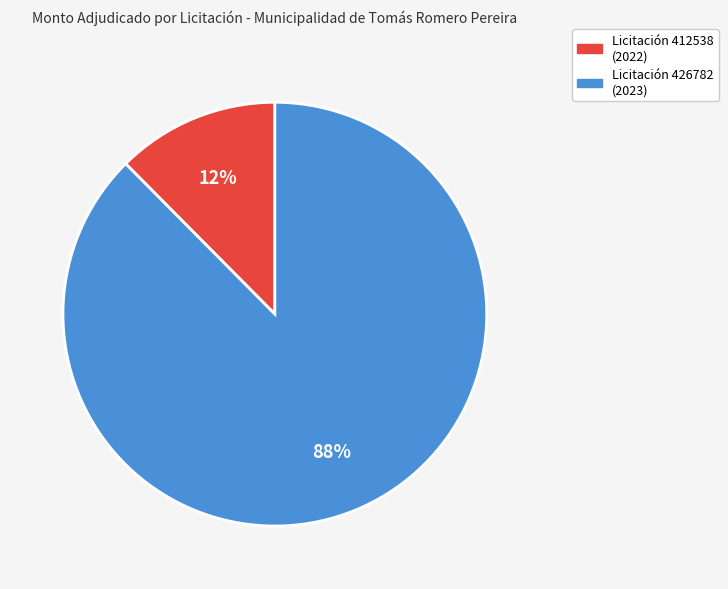

Is there any slice that represents more than half of the pie?

Yes